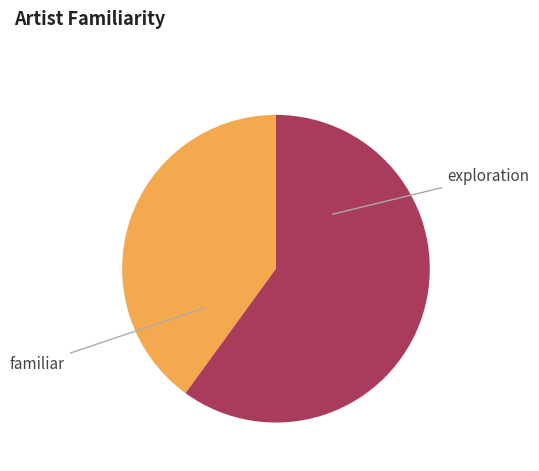

Count the number of slices in the pie.

2